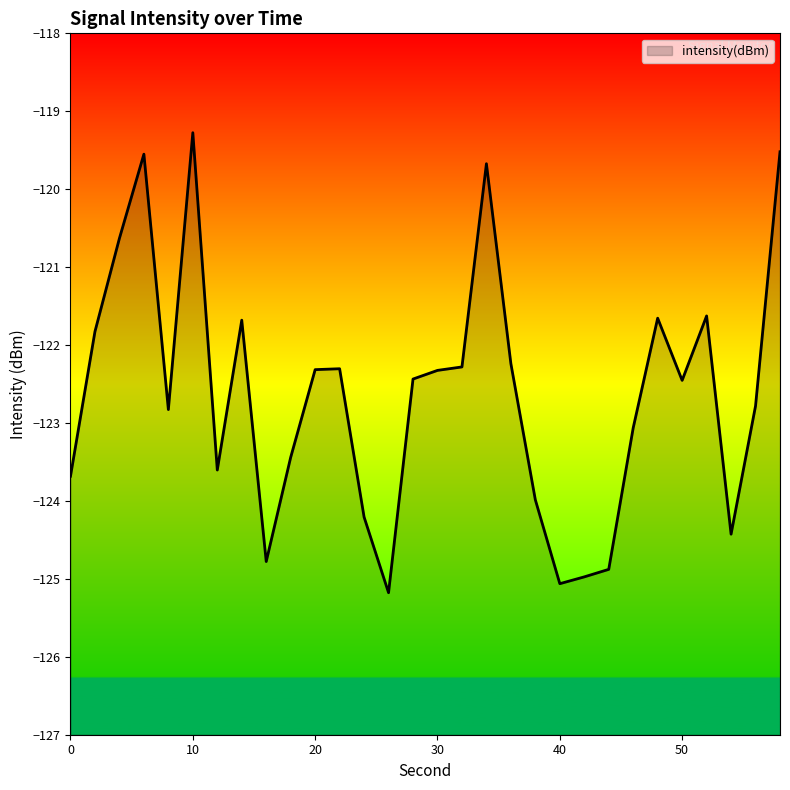

The value at 24 is -124.2. True or false?

True